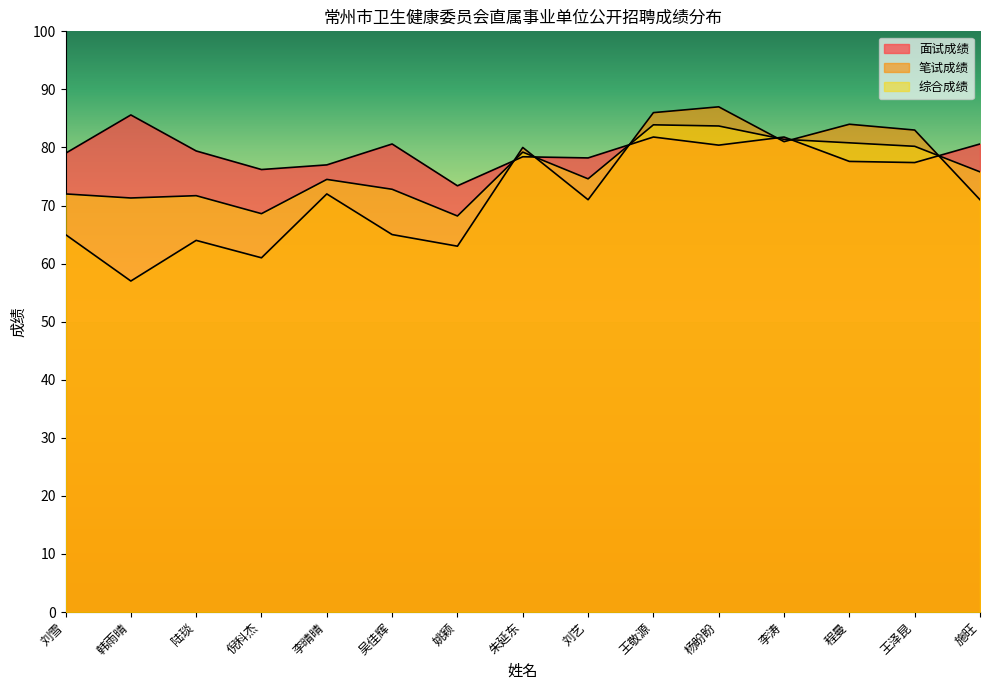

What is the difference between the highest and lowest values at 陆琰?

15.4